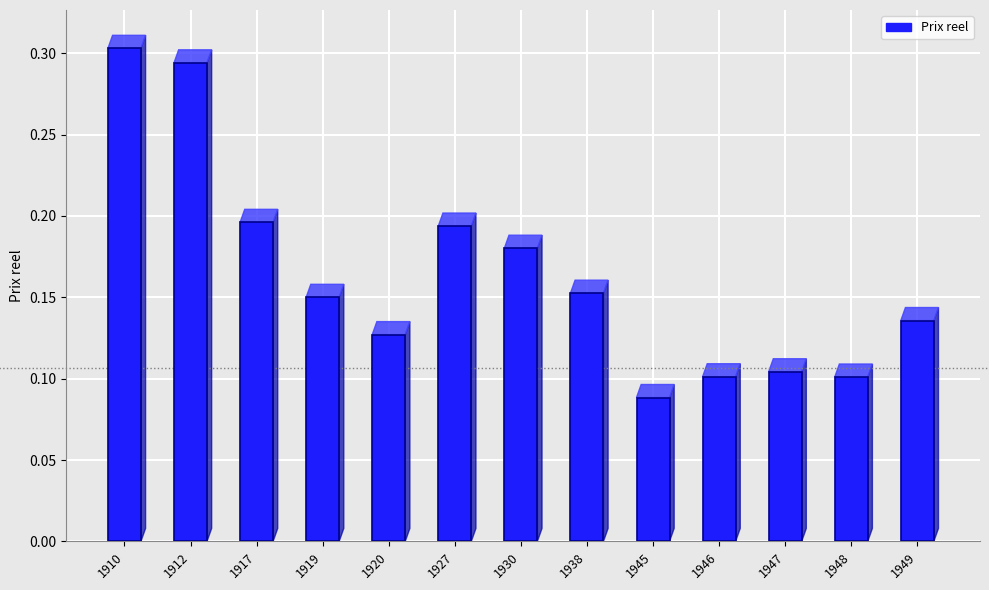

Between 1946 and 1927, which is larger?

1927